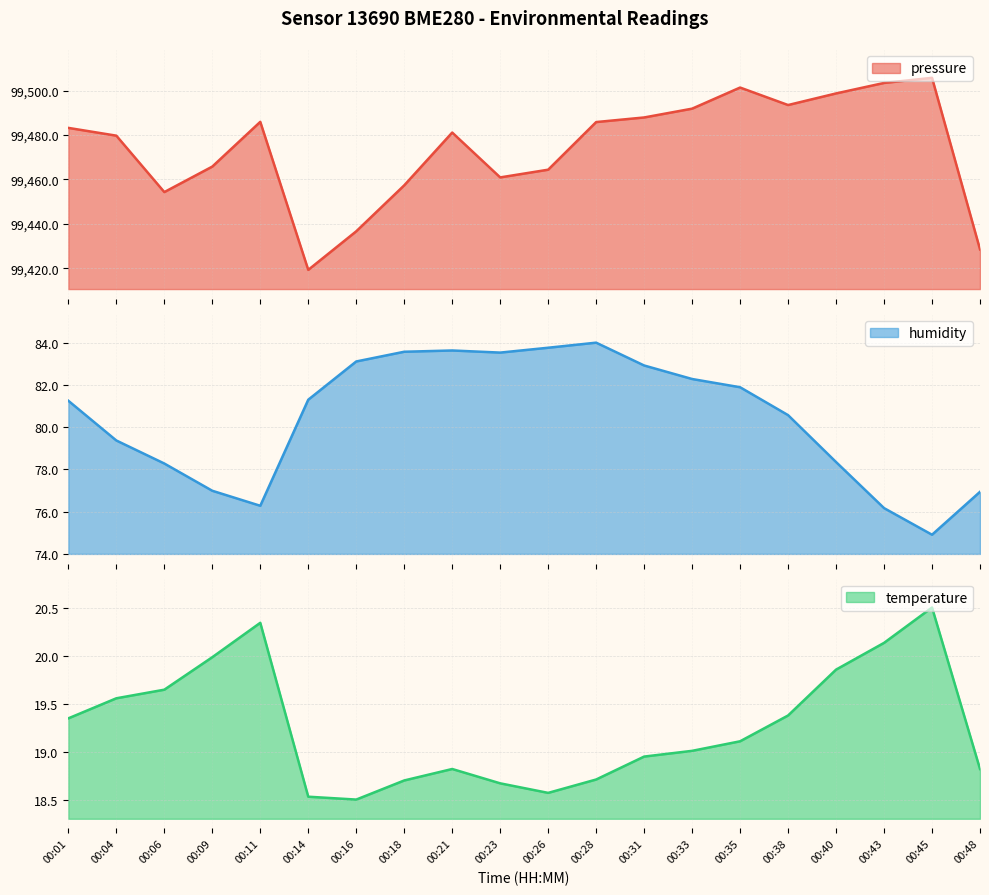

Which series has the largest range (max minus min)?

pressure